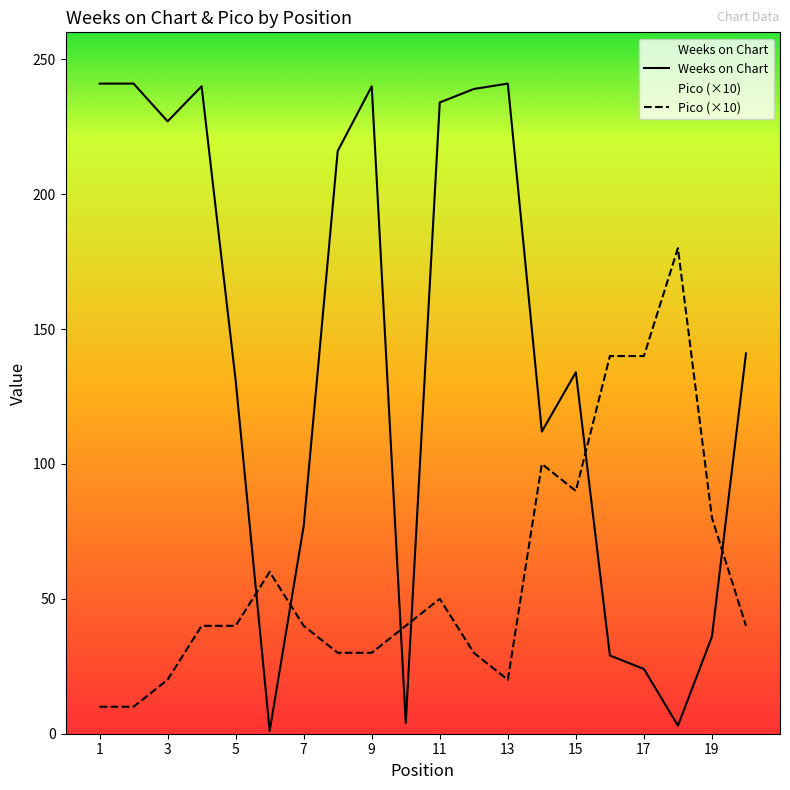

At which label does Pico (×10) reach its minimum?

1